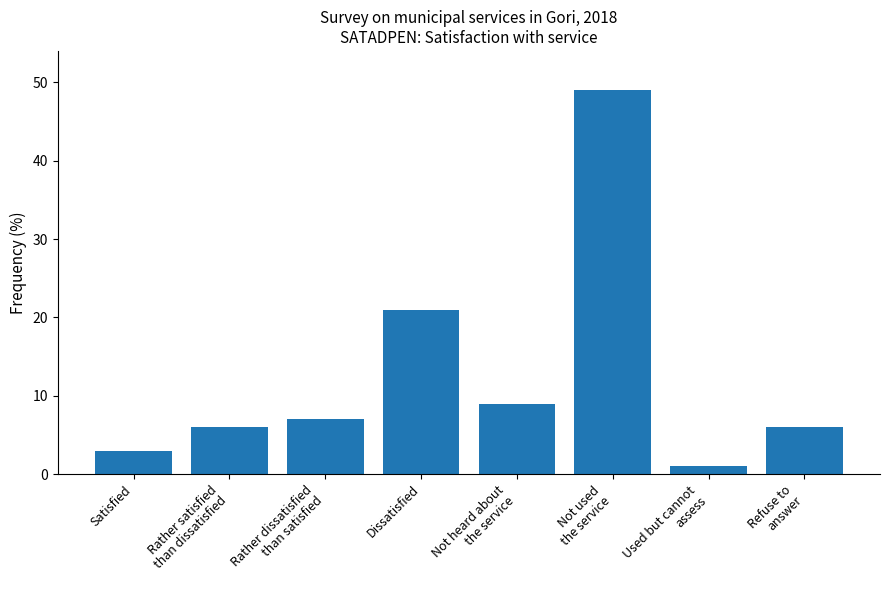

What is the ratio of the value at Rather dissatisfied
than satisfied to the value at Refuse to
answer?

1.2